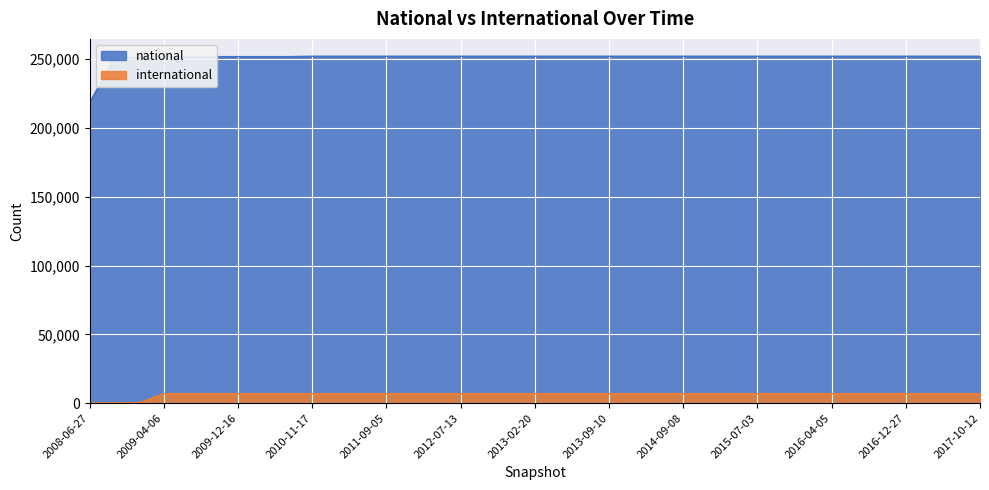

What position from the left is 2013-12-20?

23